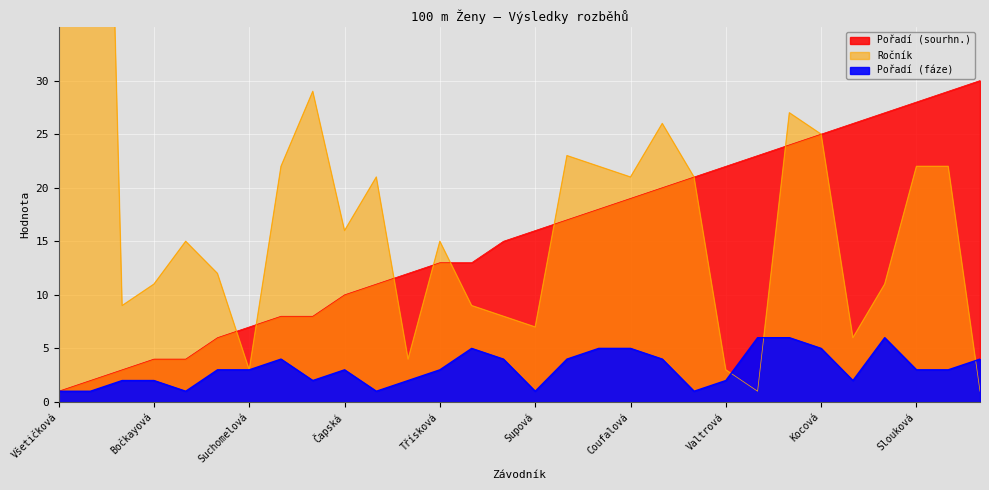

Reading left to right, list all the values displayed in this chart.

Pořadí (sourhn.): 1	2	3	4	4	6	7	8	8	10	11	12	13	13	15	16	17	18	19	20	21	22	23	24	25	26	27	28	29	30
Pořadí (fáze): 1	1	2	2	1	3	3	4	2	3	1	2	3	5	4	1	4	5	5	4	1	2	6	6	5	2	6	3	3	4
Ročník: 118	124	9	11	15	12	3	22	29	16	21	4	15	9	8	7	23	22	21	26	21	3	1	27	25	6	11	22	22	1